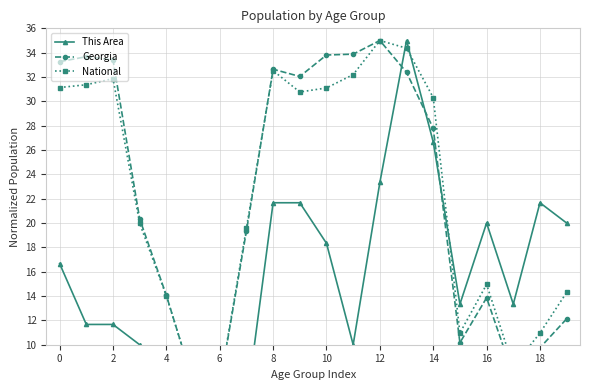

Is the value of Georgia at 19 greater than the value of National at 14?

No